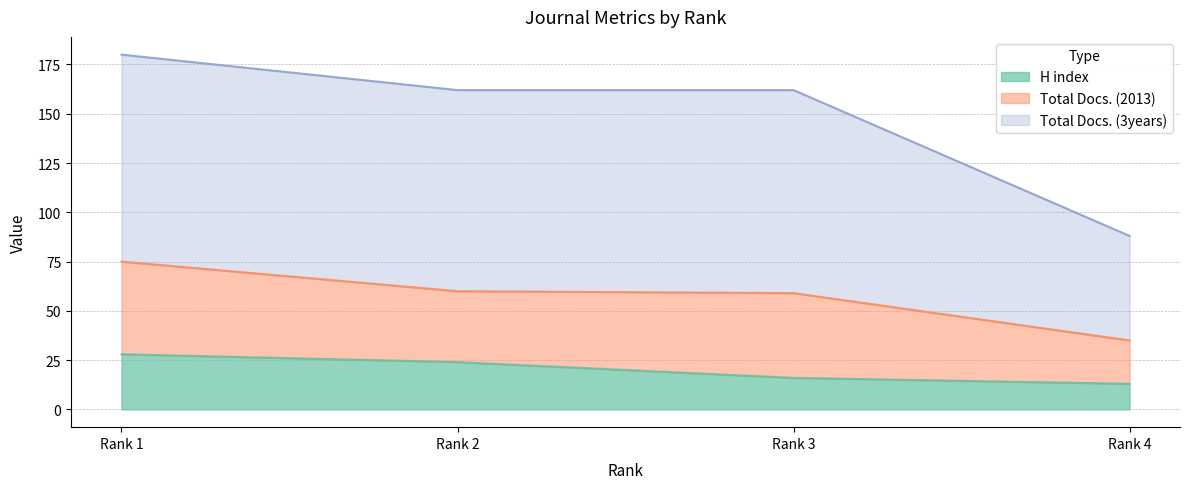

The value of H index at Rank 1 is 28. True or false?

True